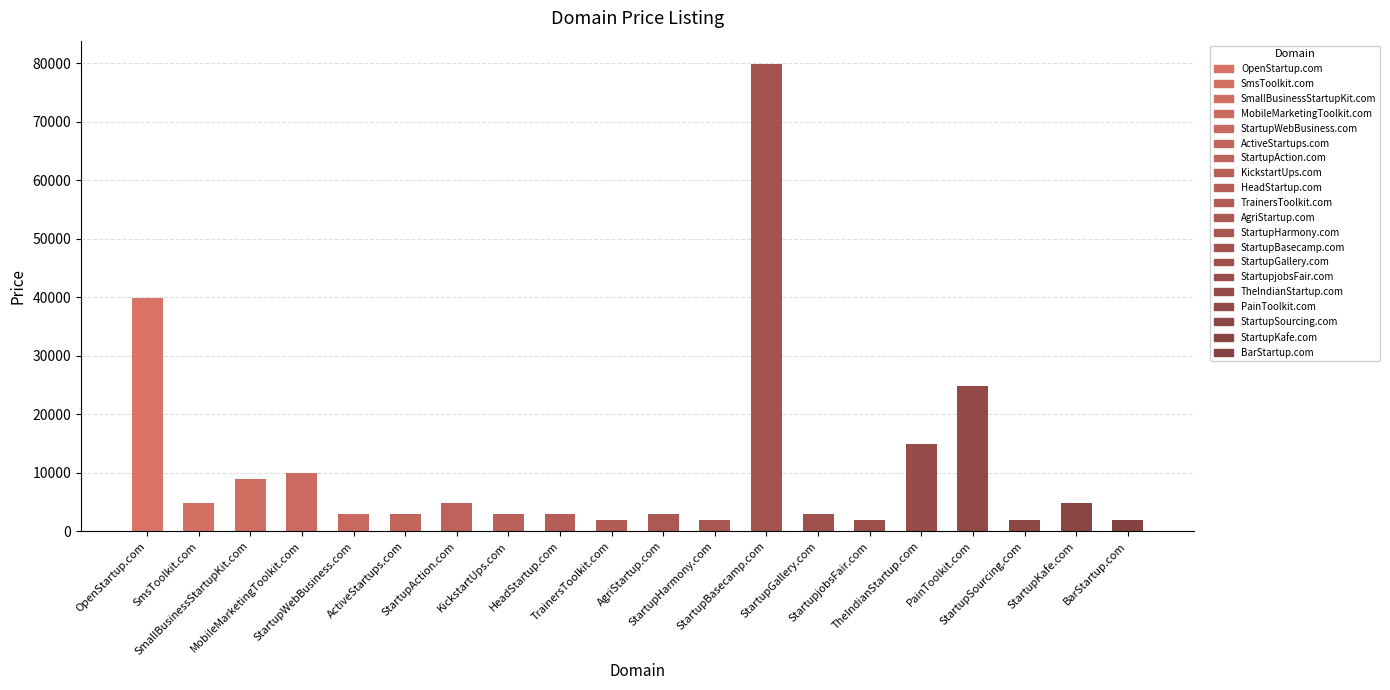

What is the difference between the second highest and minimum values?

38000